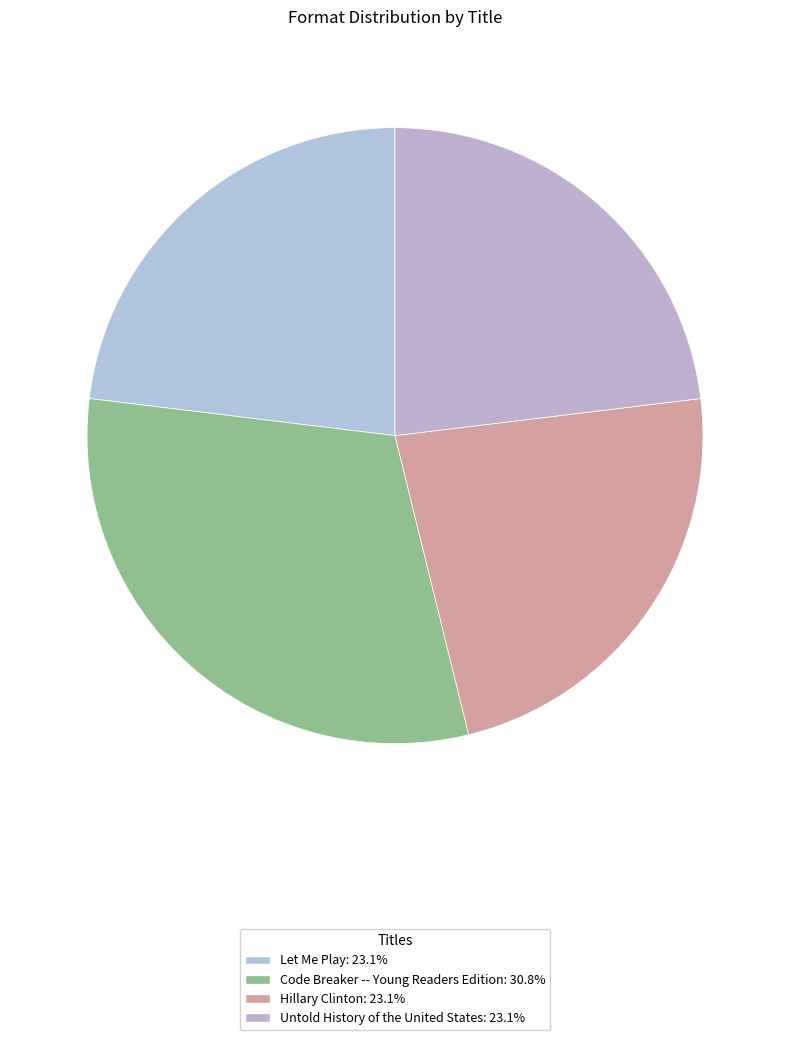

Do Code Breaker -- Young Readers Edition and Untold History of the United States together represent more than half of the pie?

Yes